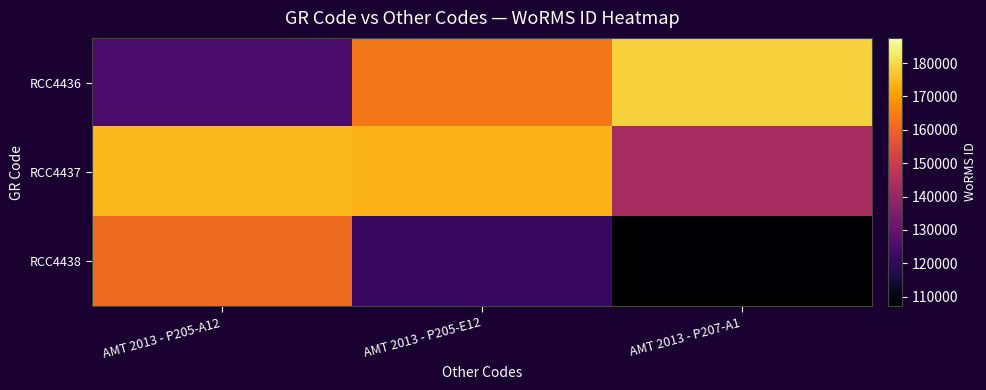

At which category does the chart reach its peak across all series?

AMT 2013 - P207-A1